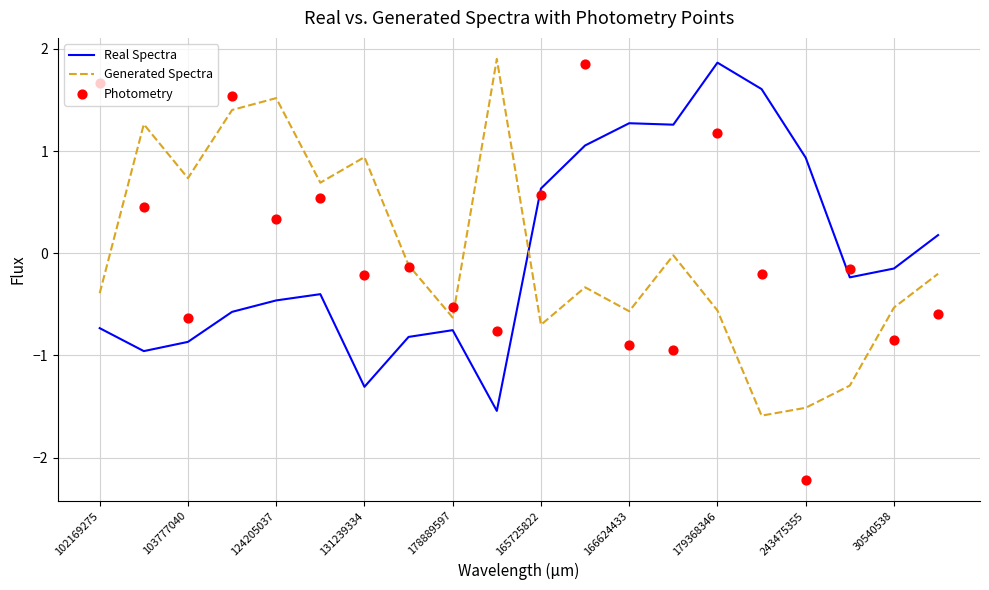

Which series contains the highest Y value?

Generated Spectra